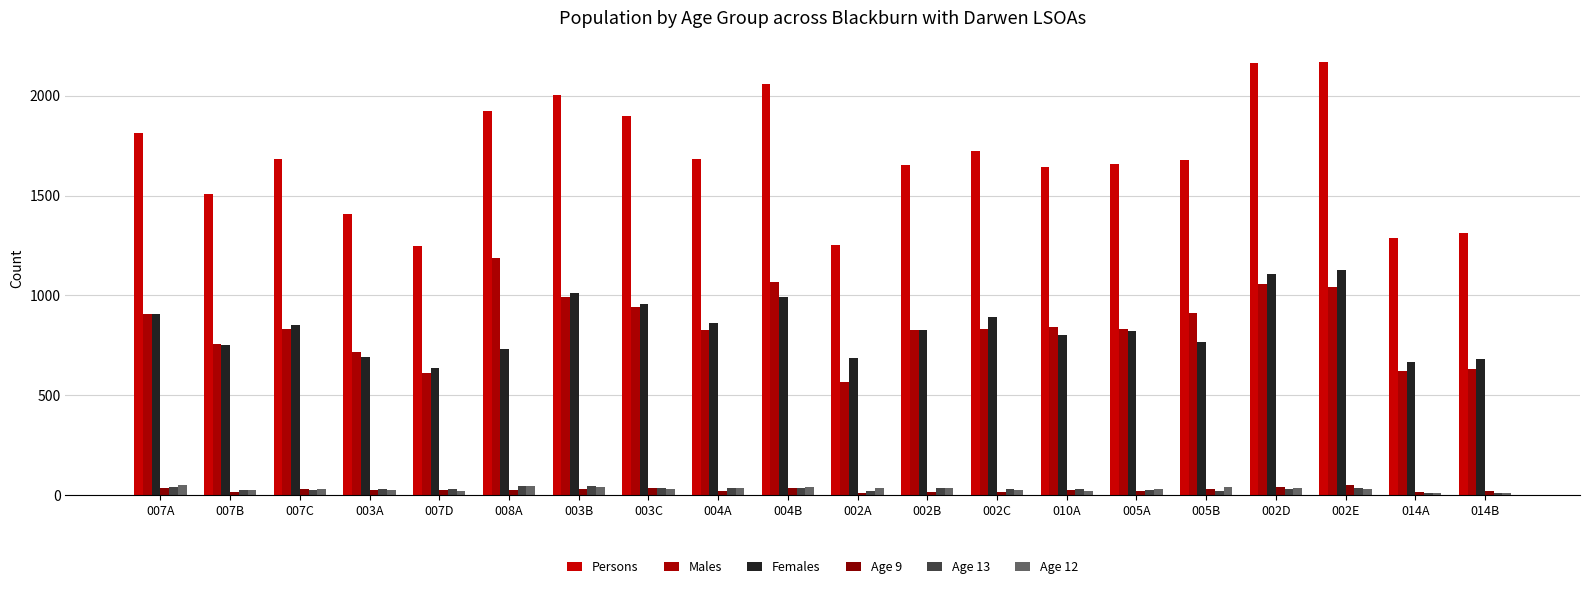

What is the label of the 5th bar from the right?

005B